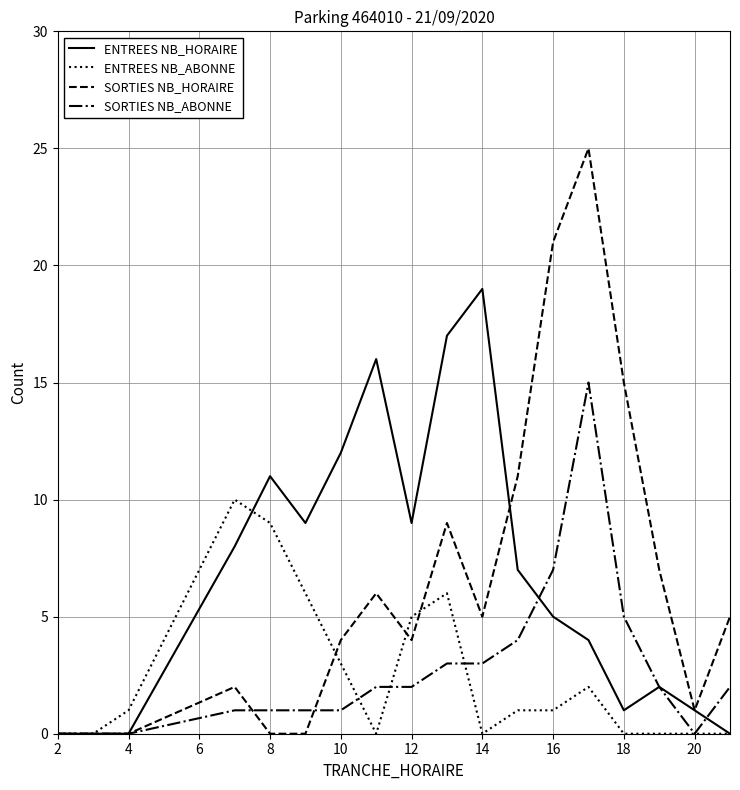

What is the maximum value shown in the chart?

25